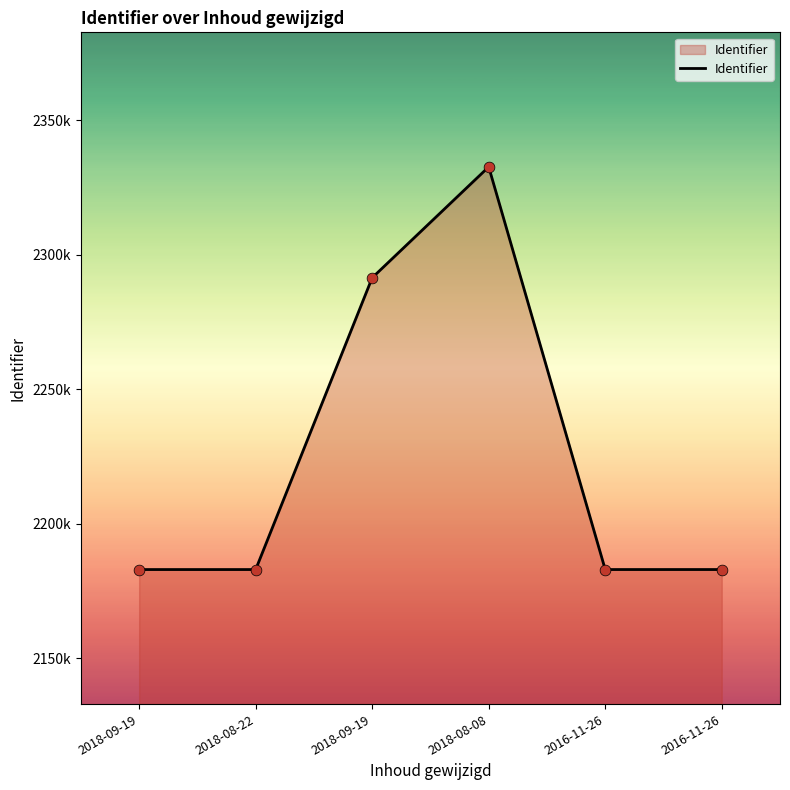

What is the ratio of the value at 2018-09-19 to the value at 2016-11-26?

1.0